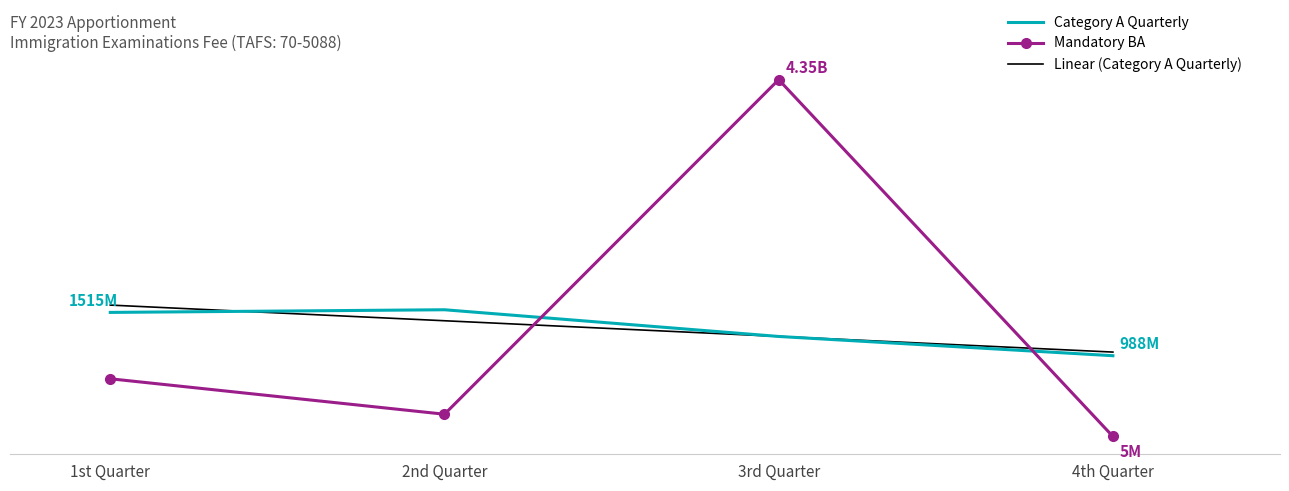

What is the minimum value for Category A Quarterly?

987584999